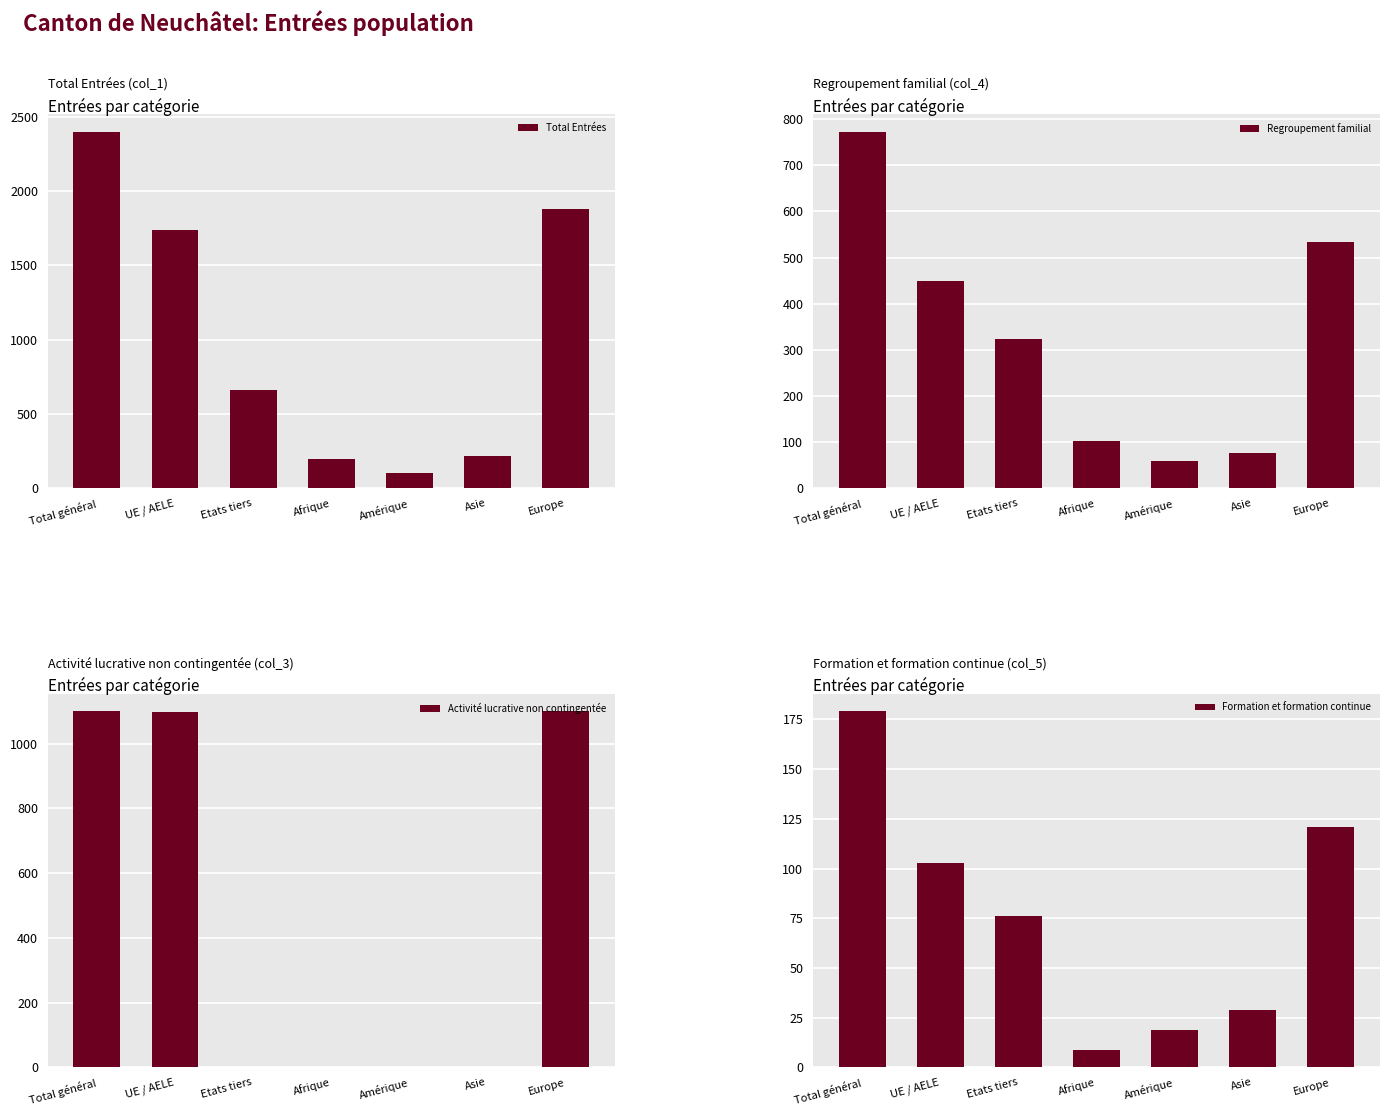

How many groups of bars are there?

7